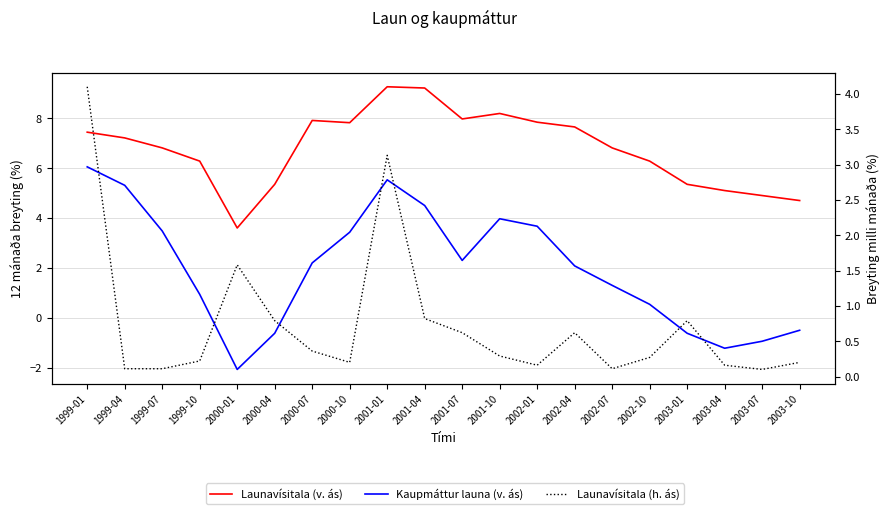

List the series in order of their overall mean, lowest first.

Launavísitala (h. ás), Kaupmáttur launa (v. ás), Launavísitala (v. ás)